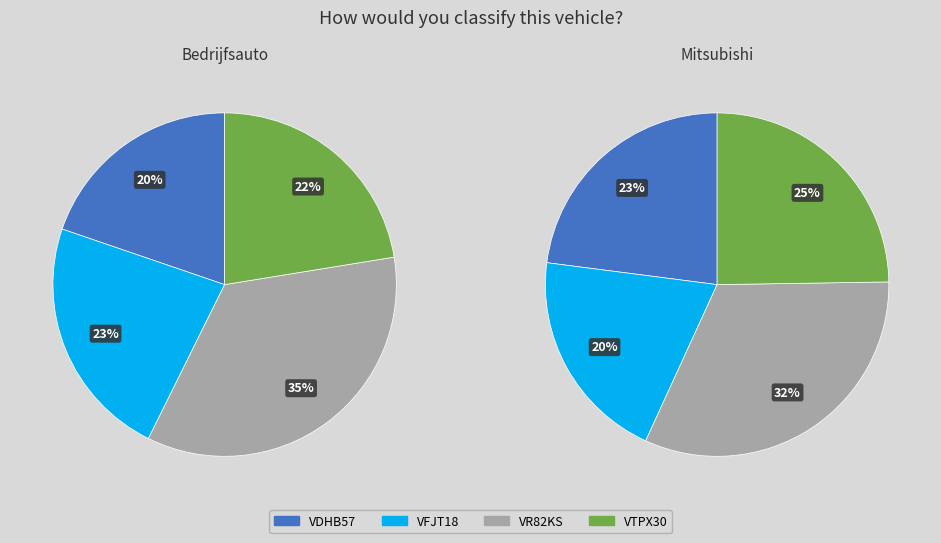

Count the number of slices in the pie.

4